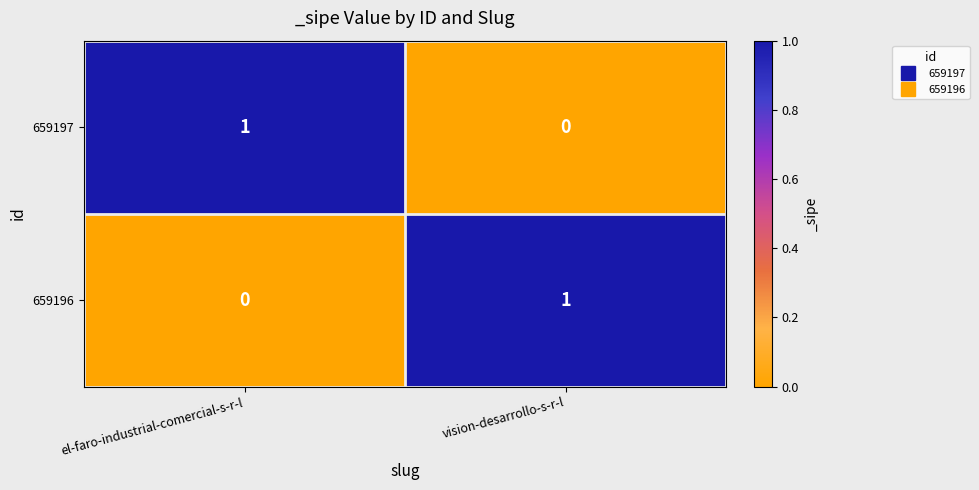

At how many categories does at least one series exceed 0?

2